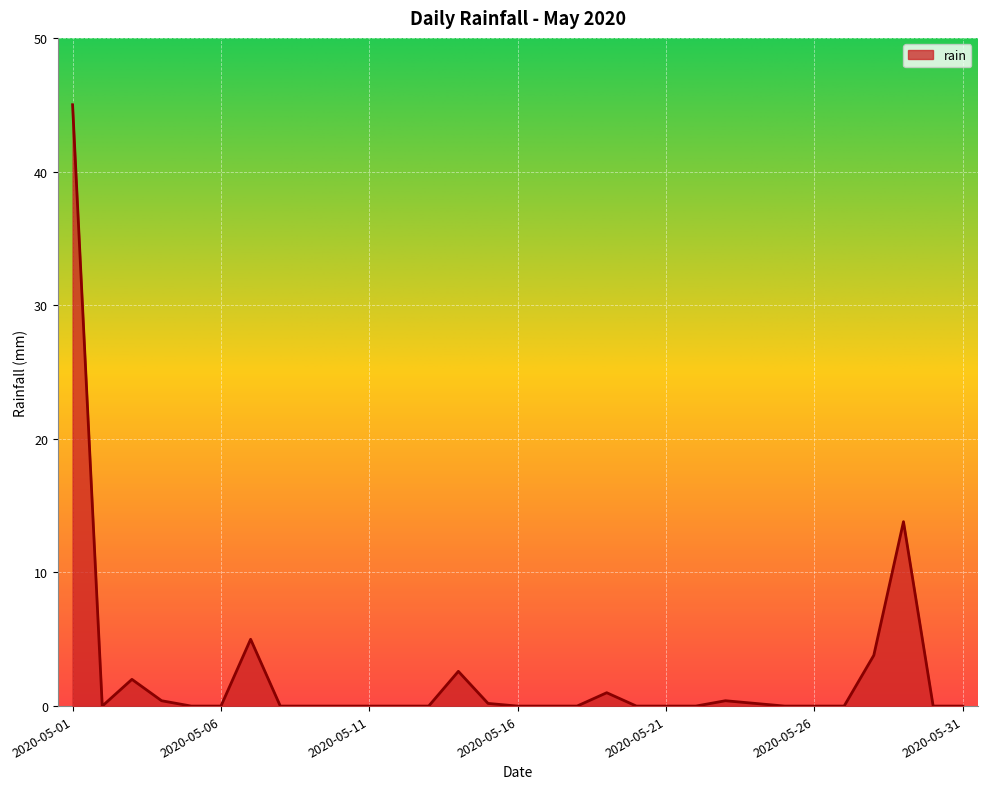

What is the difference between the maximum and minimum values?

45.0